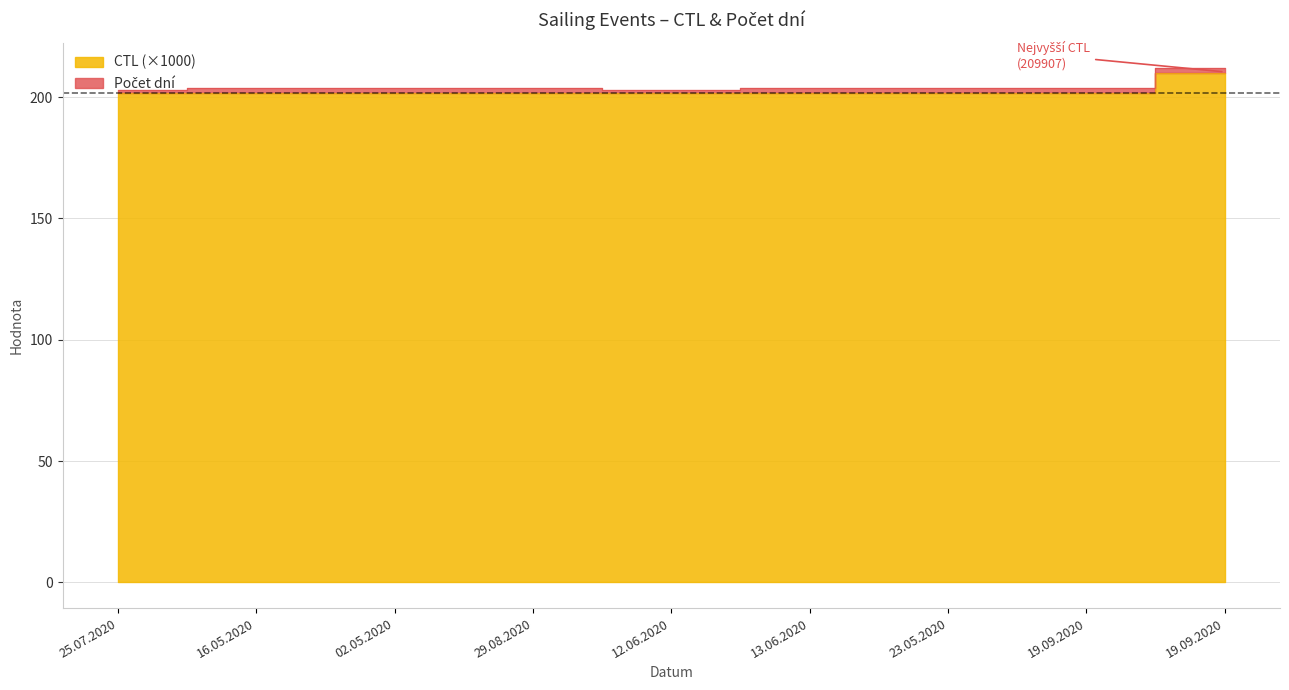

The chart shows a value of 345.4 at 02.05.2020. True or false?

False